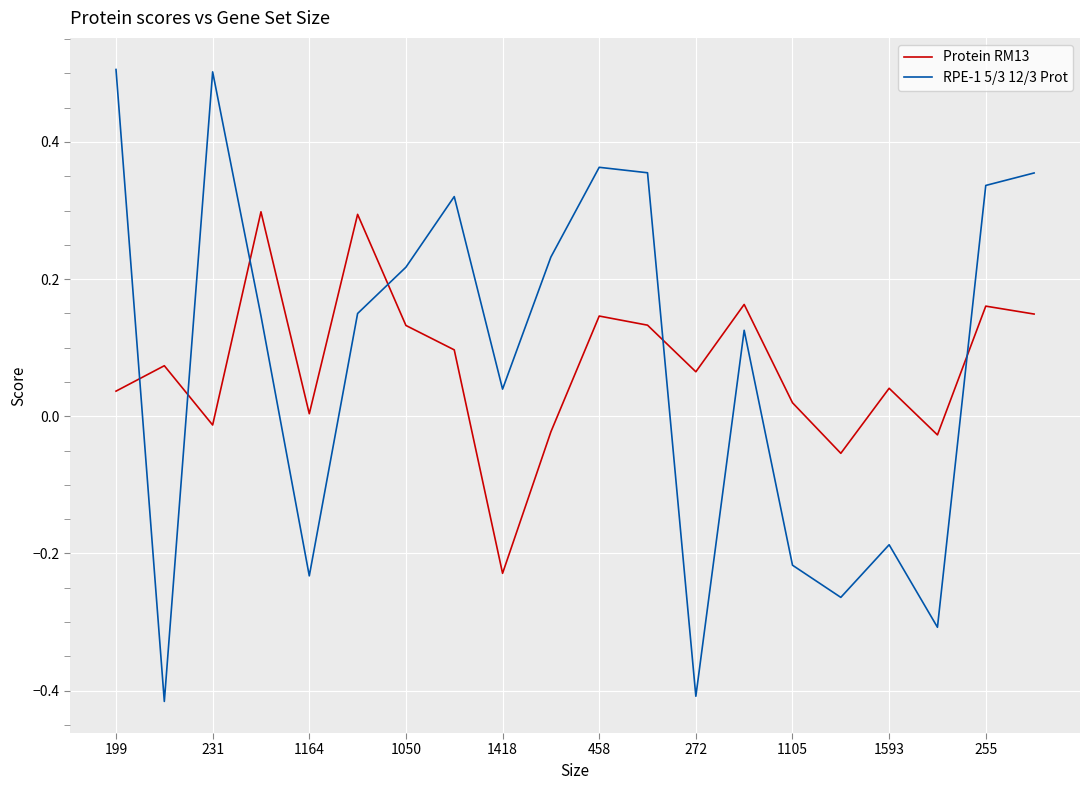

True or false: Protein RM13 and RPE-1 5/3 12/3 Prot cross at least once.

True